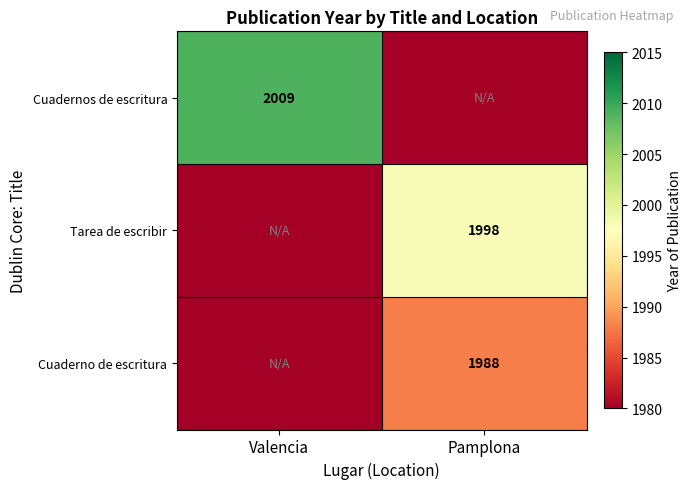

Is it true that Tarea de escribir equals 1998 at Pamplona?

True